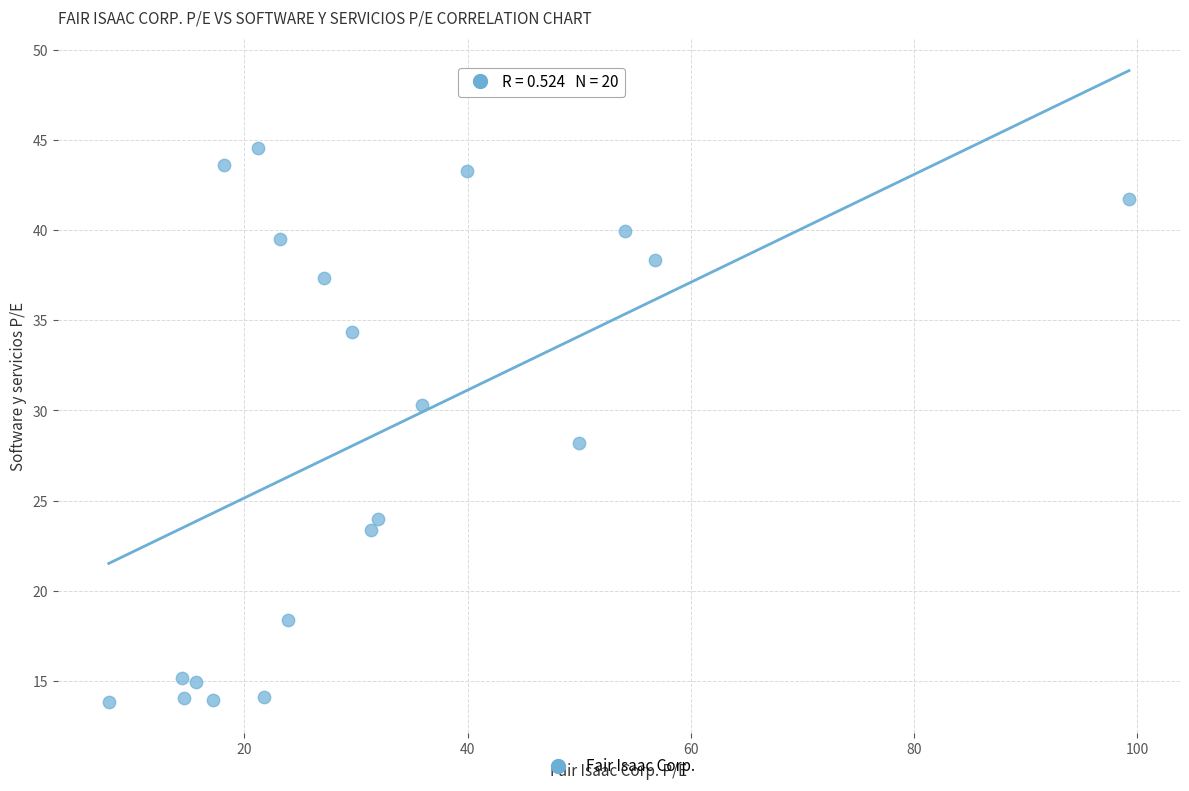

What Y value in the scatter plot is closest to 29?

28.2